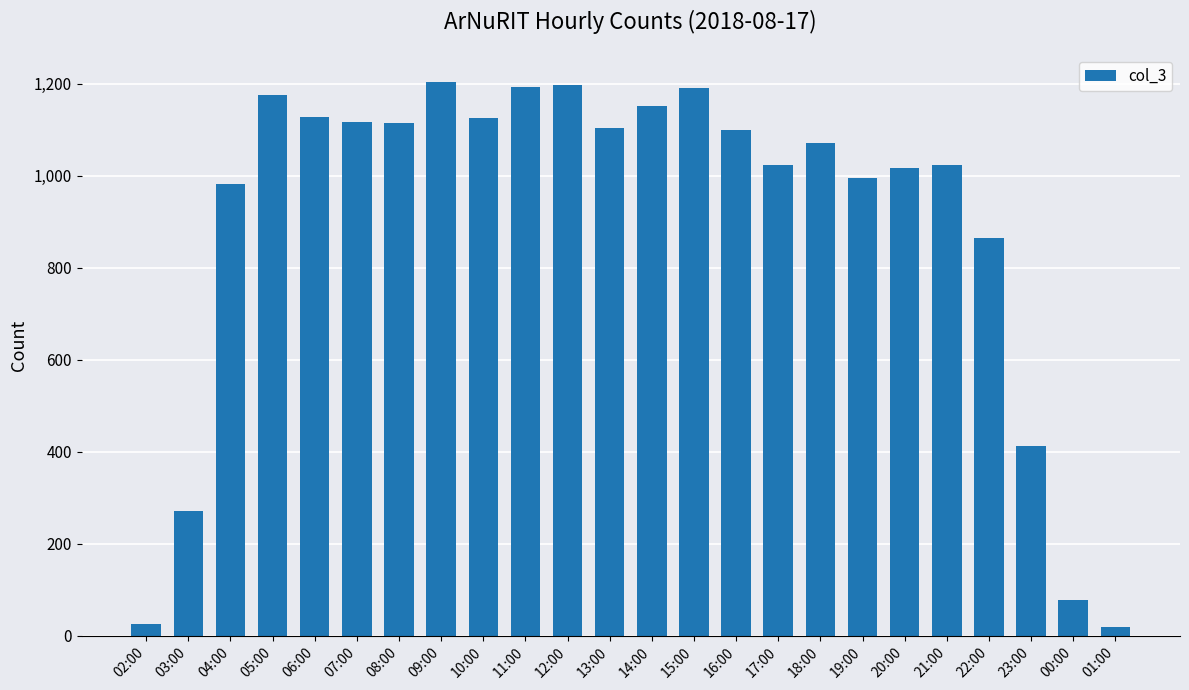

What is the difference between the maximum and minimum values?

1184